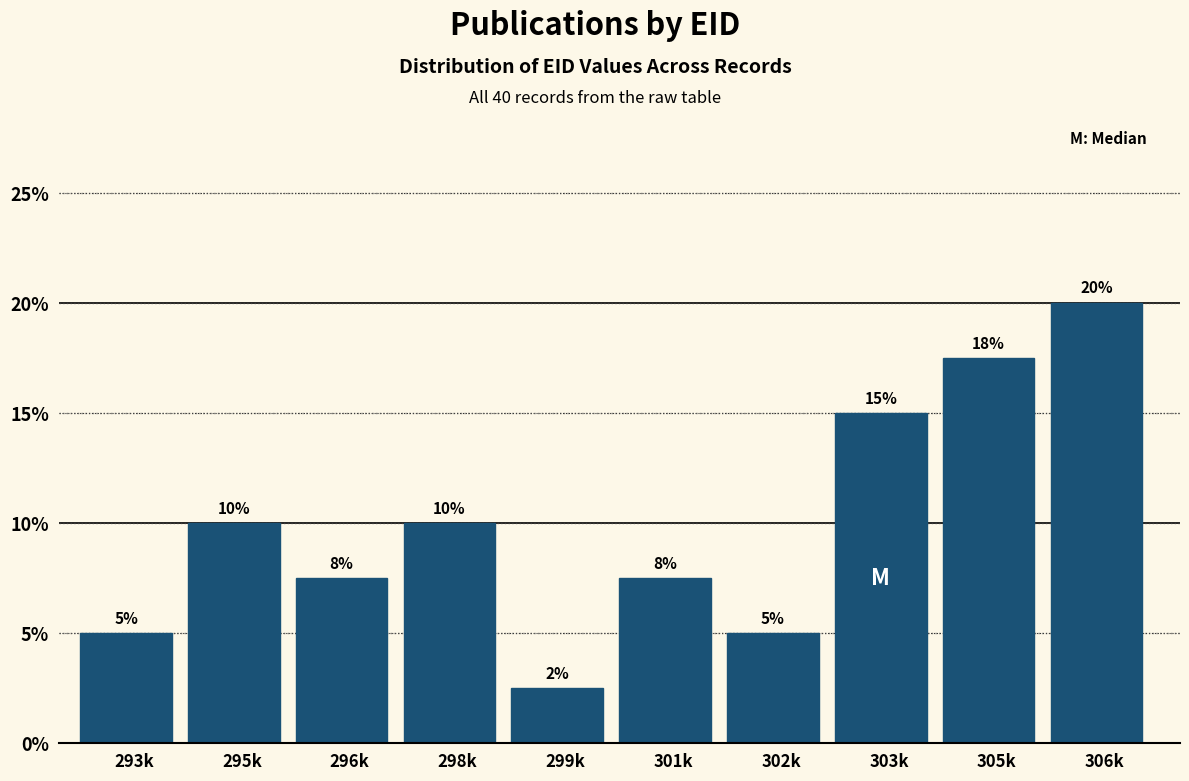

Is it true that the value at 303k is 15.0?

True